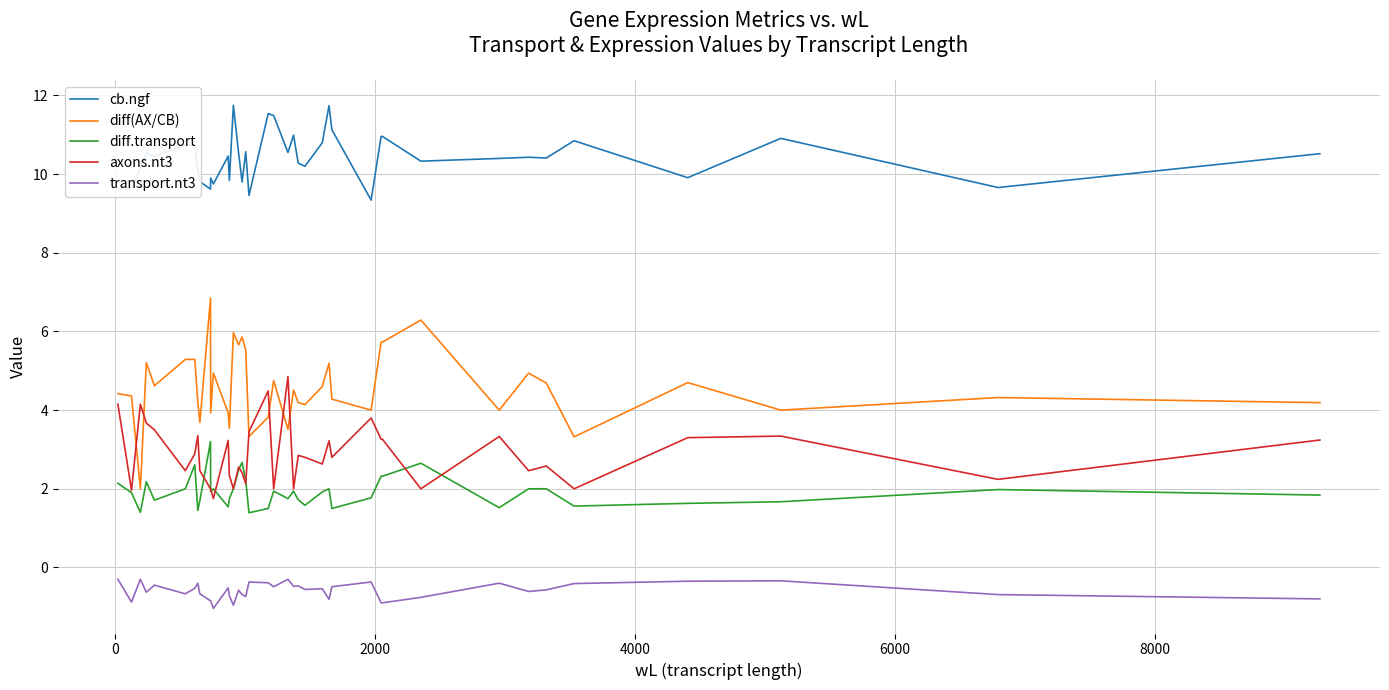

Rank the series by their maximum value, from highest to lowest.

cb.ngf, diff(AX/CB), axons.nt3, diff.transport, transport.nt3